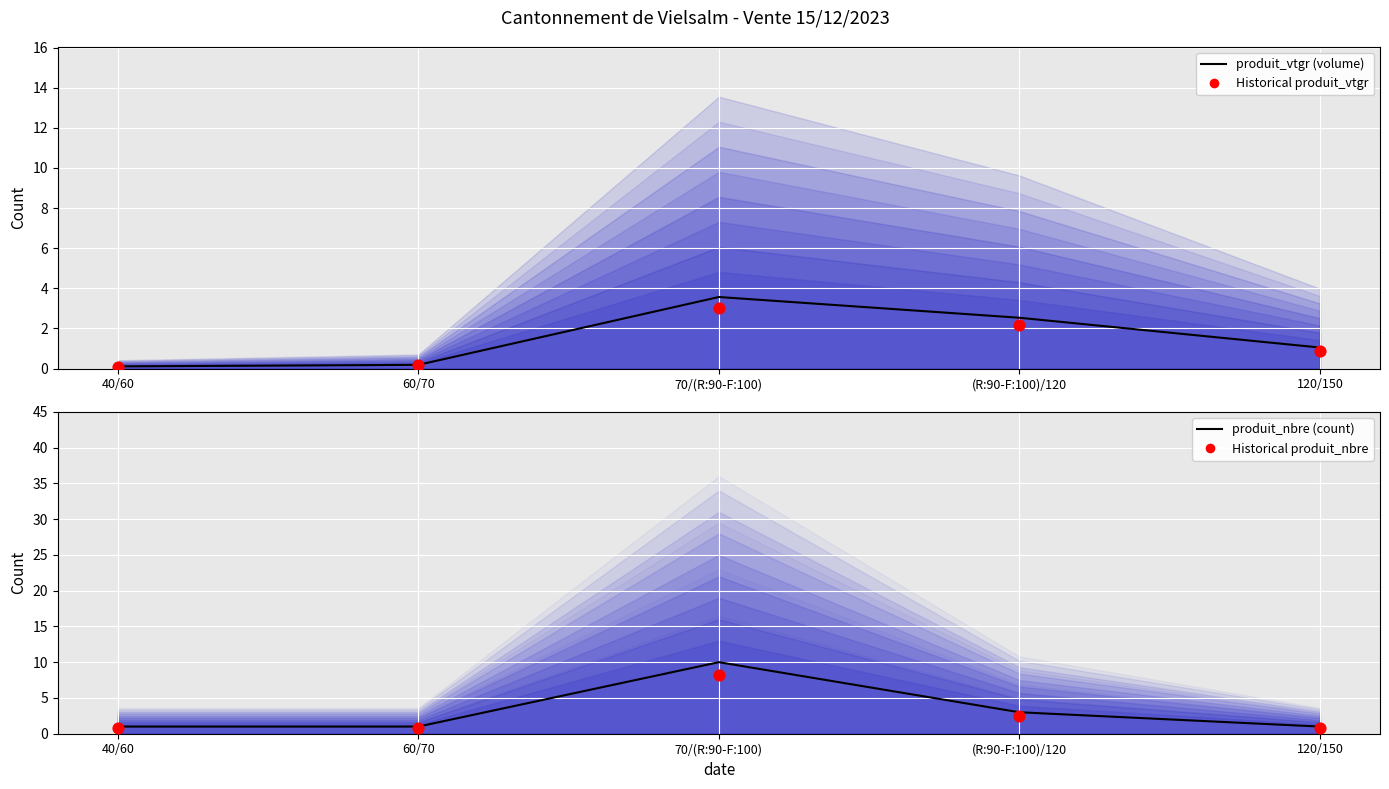

Which series has the largest total across all categories?

produit_nbre (count)